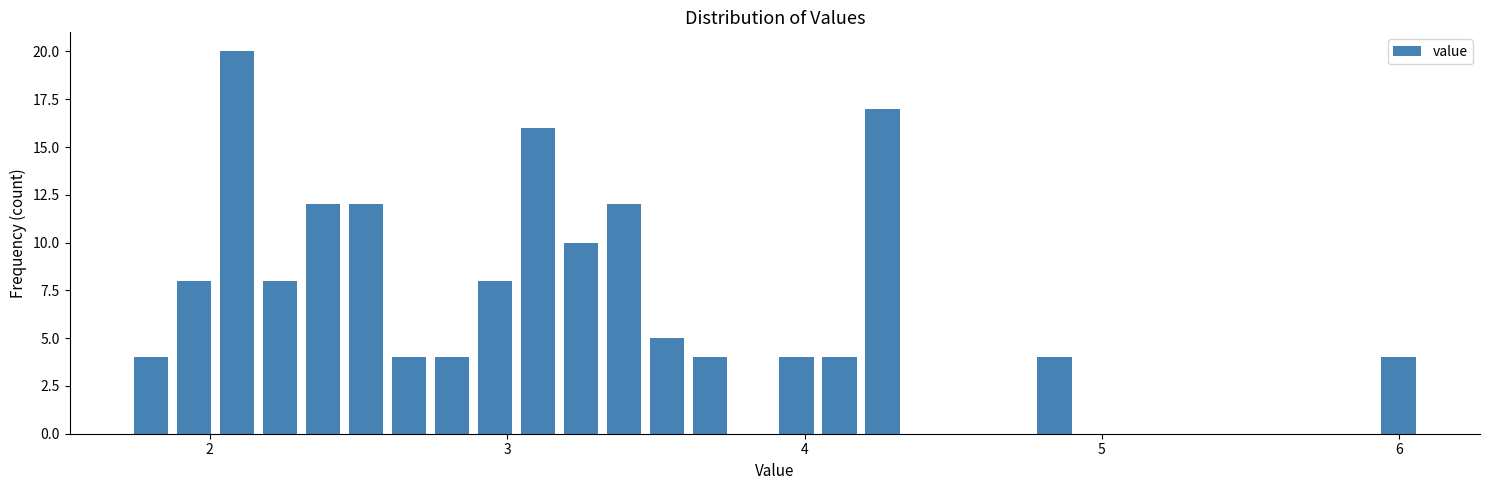

Around what value on the x-axis is the tallest bar? Give the approximate position of its centre, as read against the axis.

2.1